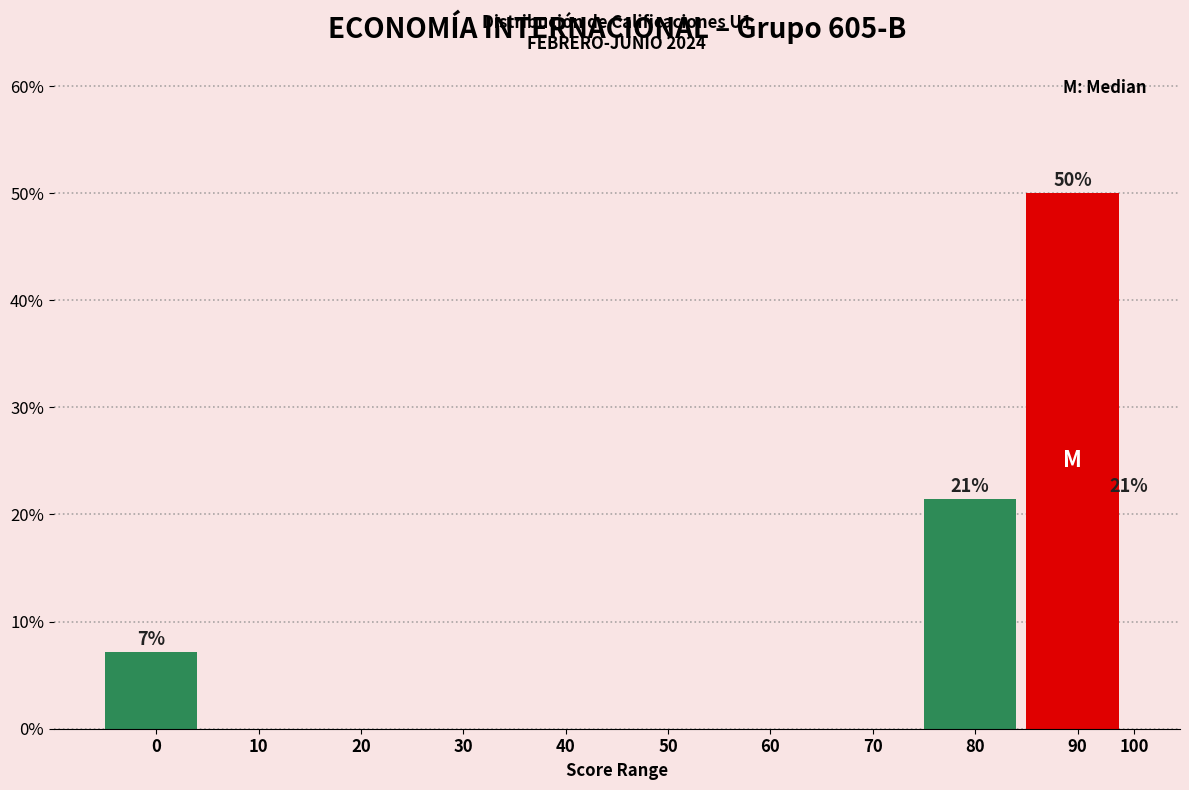

Reading left to right, transcribe all the data shown in this chart.

0=7.1	10=0.0	20=0.0	30=0.0	40=0.0	50=0.0	60=0.0	70=0.0	80=21.4	90=50.0	100=21.4